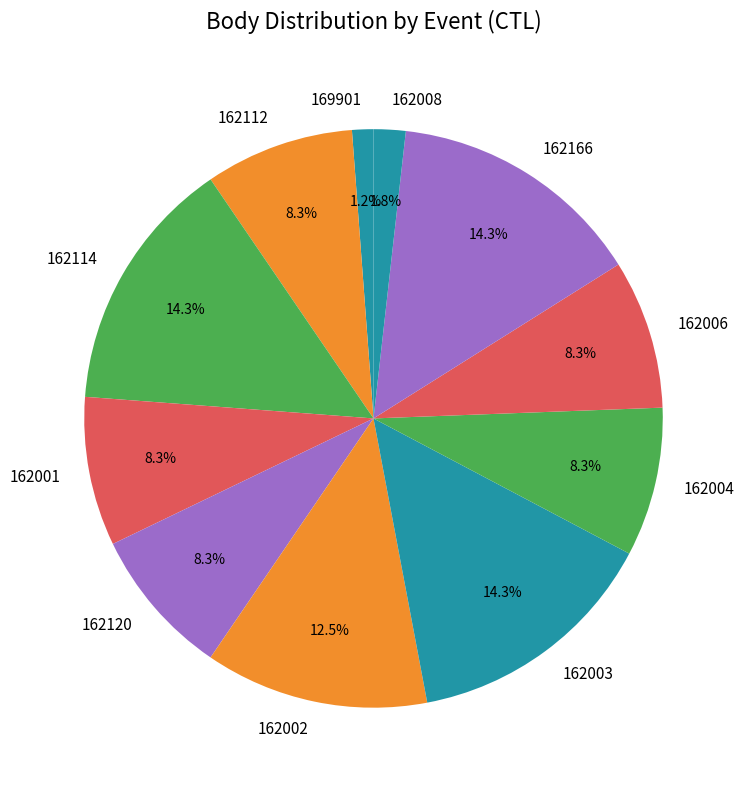

Does 162166 represent more than half of the total?

No